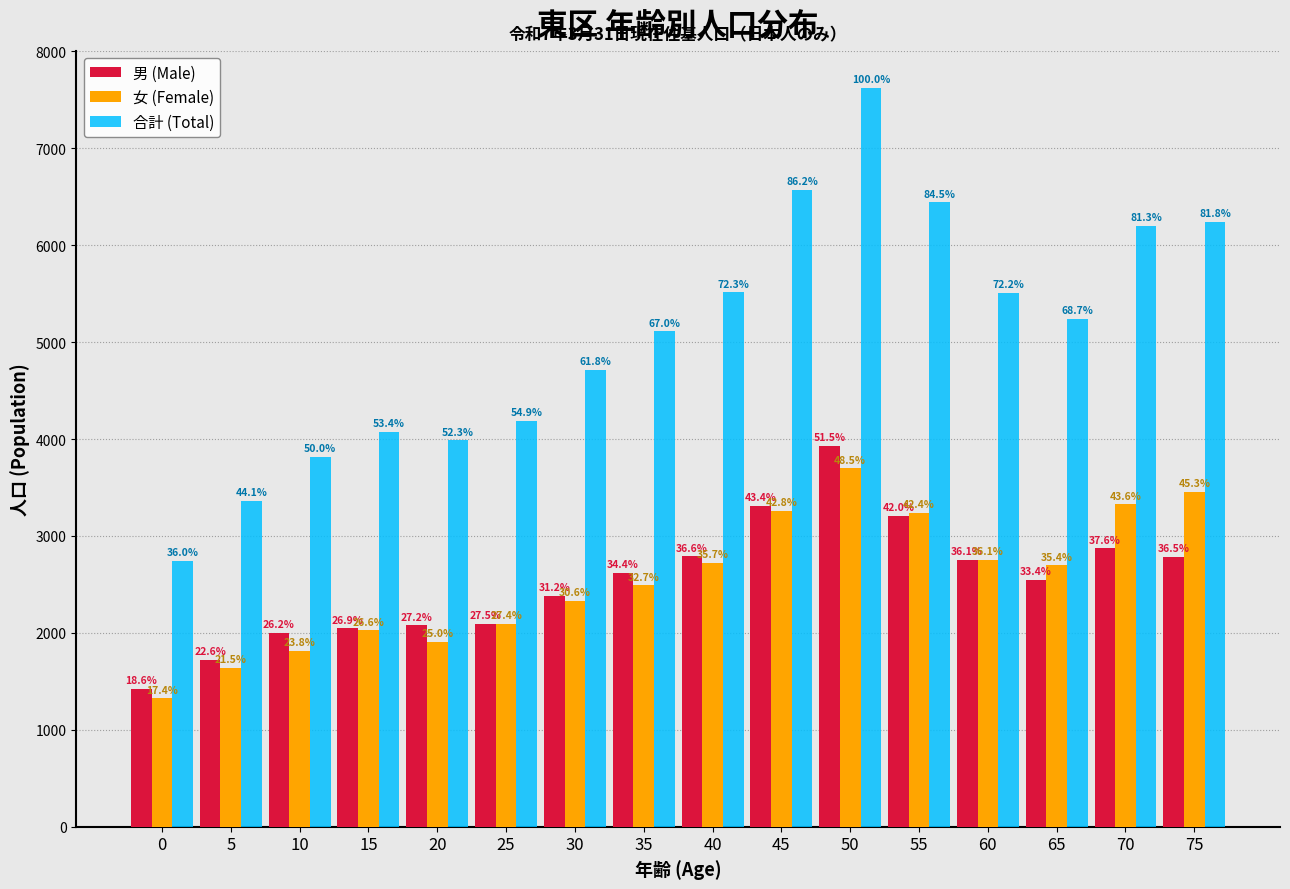

How many bars are there in total?

48